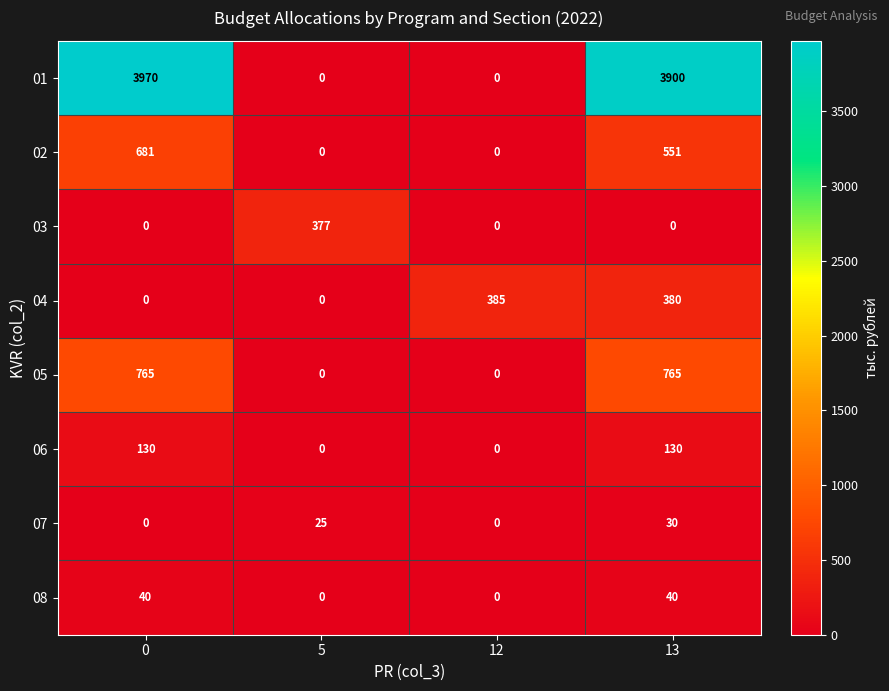

List the series in order of their peak value, lowest first.

07, 08, 06, 03, 04, 02, 05, 01